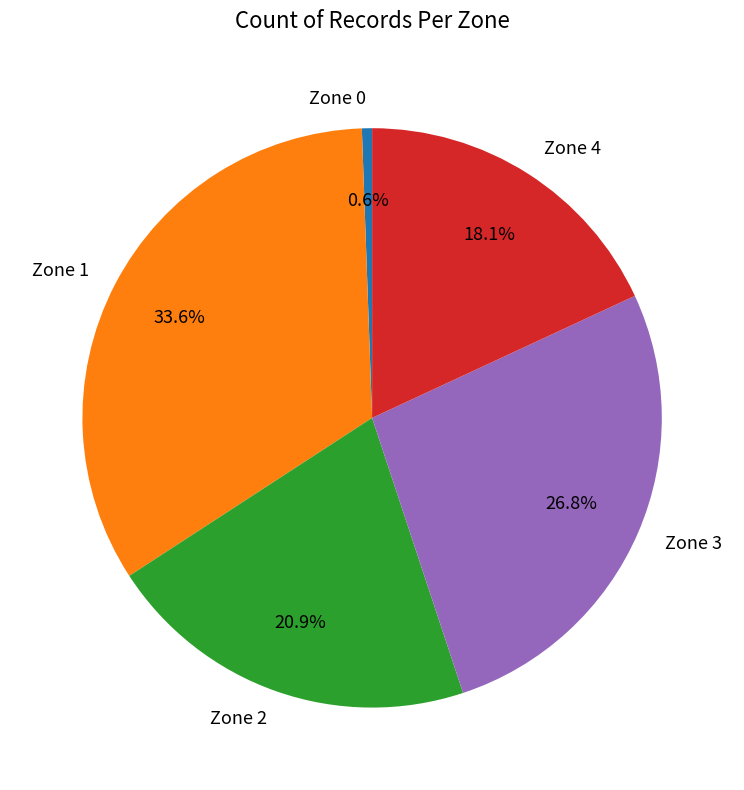

To the nearest percent, what is the difference between the Zone 3 and Zone 1 slice percentages?

7%